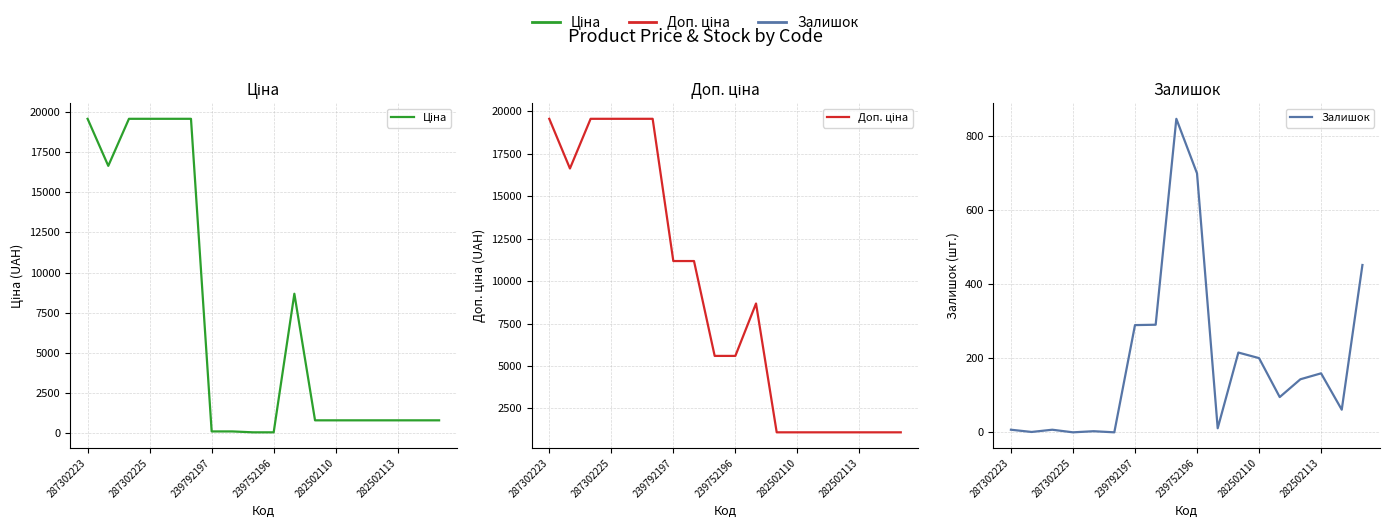

What is the sum of all Ціна values?

129091.1